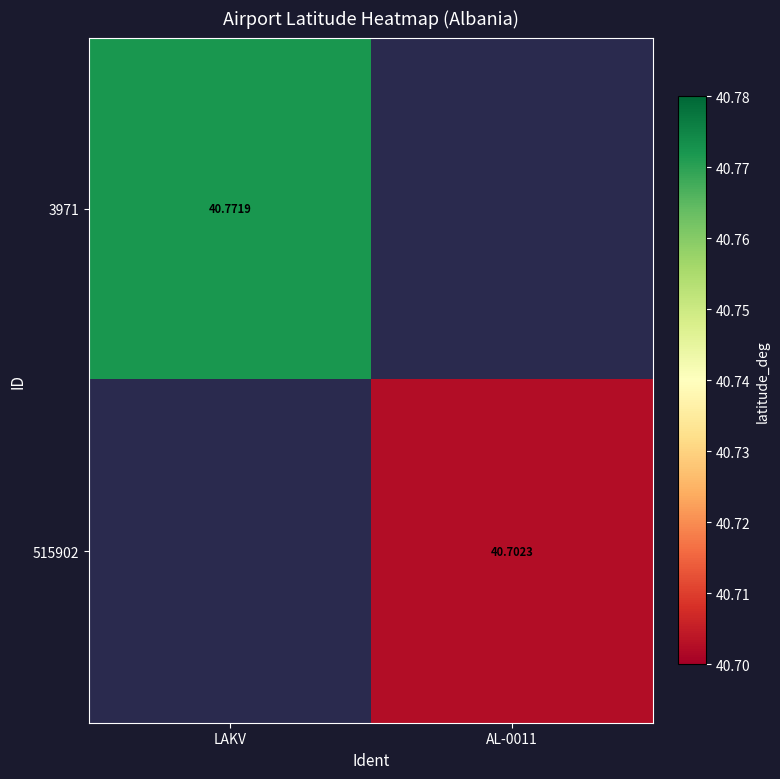

Rank the categories by 515902 value from lowest to highest.

LAKV, AL-0011